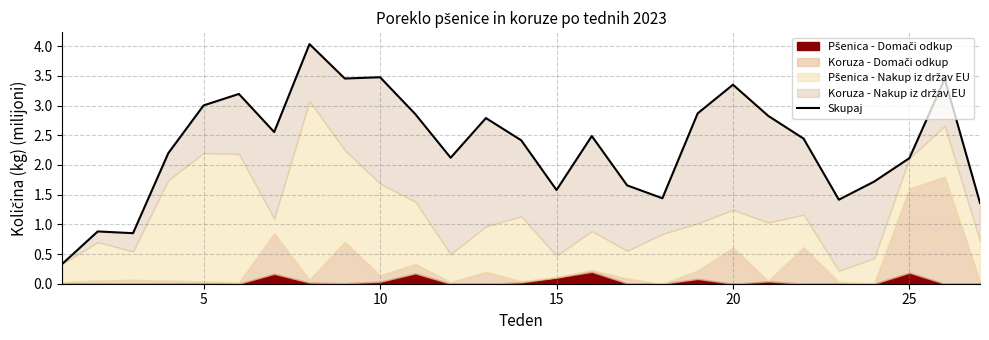

Reading left to right, extract all data points from this chart.

0.3	0.9	0.9	2.2	3.0	3.2	2.6	4.0	3.5	3.5	2.9	2.1	2.8	2.4	1.6	2.5	1.7	1.4	2.9	3.4	2.8	2.4	1.4	1.7	2.1	3.4	1.4